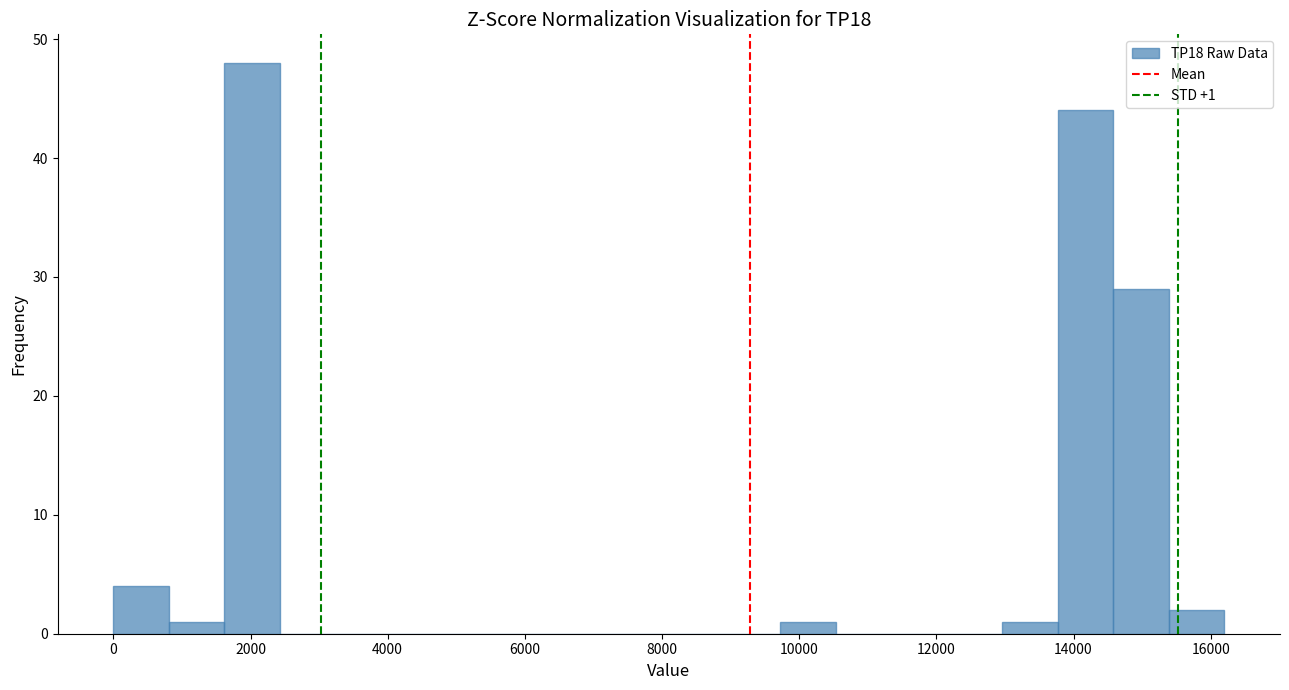

Which range on the x-axis has the tallest bar?

1600 to 2400